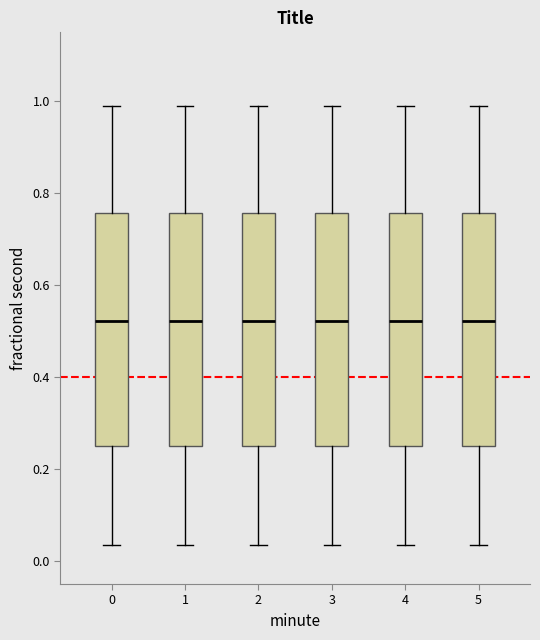

Where does the lower whisker of the box at x = 0 end on the y-axis? The values are not printed on the chart, so give them approximately, as read against the axis.

0.04